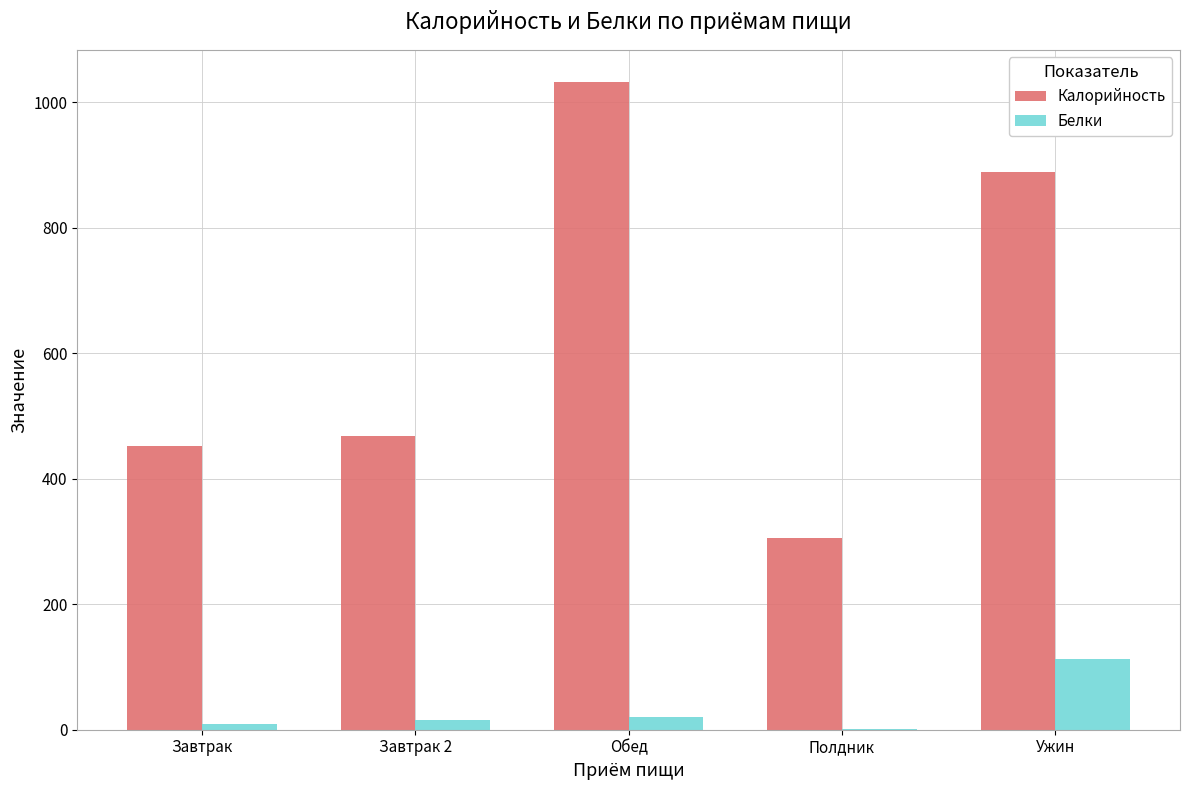

Which series changed the most between Завтрак 2 and Обед?

Калорийность